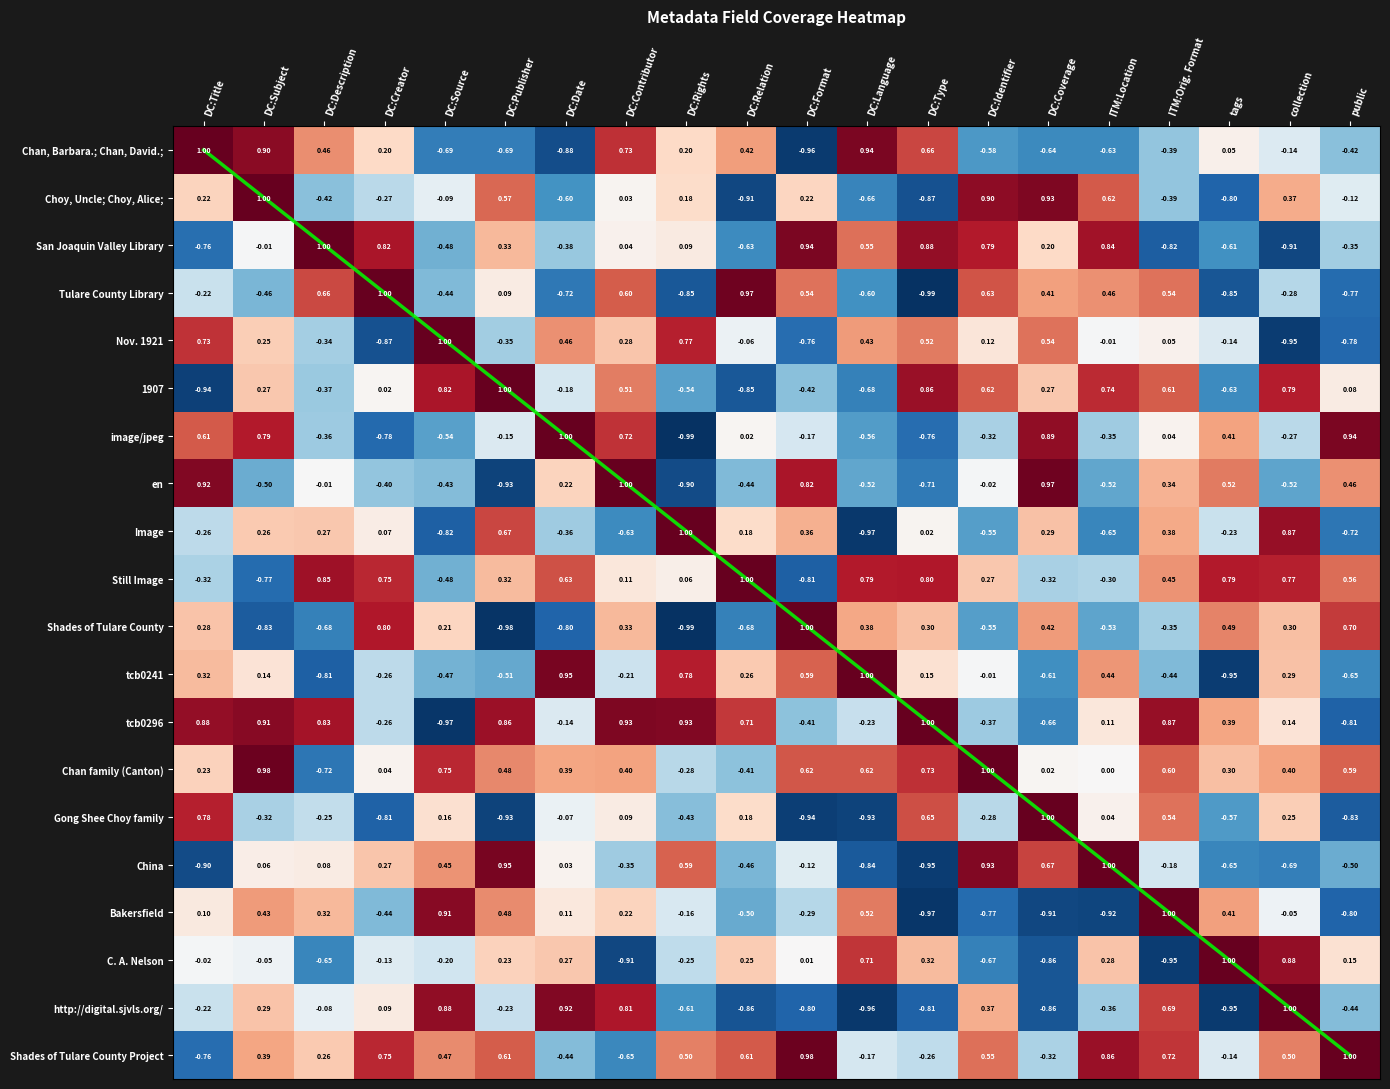

What is the average value of the Still Image series?

0.3